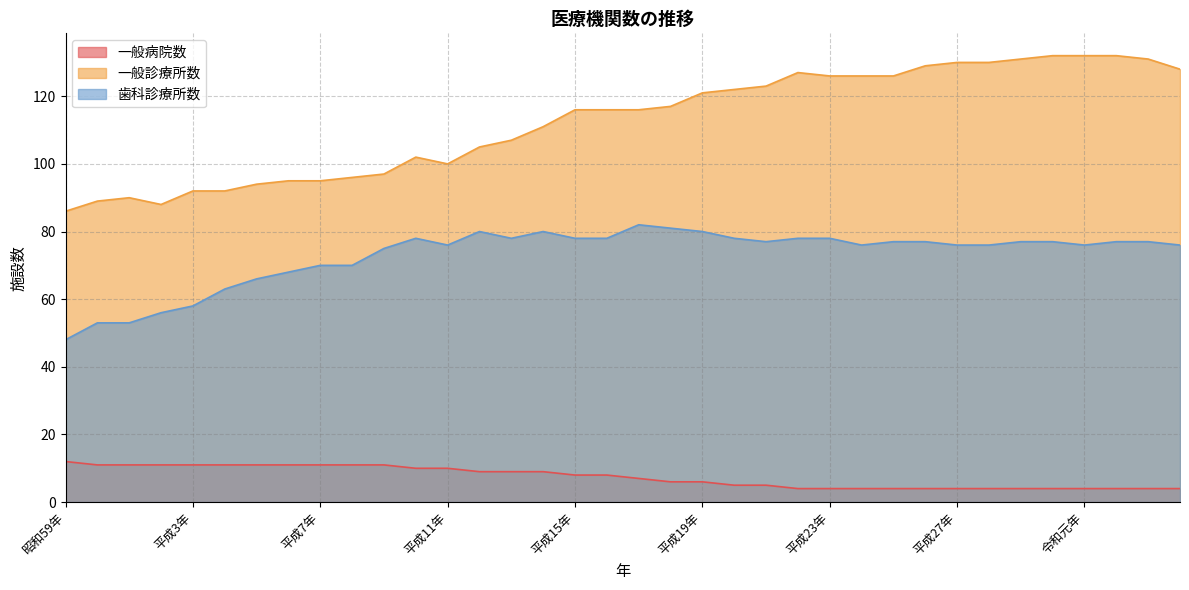

Reading left to right, list all the values displayed in this chart.

一般病院数: 12	11	11	11	11	11	11	11	11	11	11	10	10	9	9	9	8	8	7	6	6	5	5	4	4	4	4	4	4	4	4	4	4	4	4	4
一般診療所数: 86	89	90	88	92	92	94	95	95	96	97	102	100	105	107	111	116	116	116	117	121	122	123	127	126	126	126	129	130	130	131	132	132	132	131	128
歯科診療所数: 48	53	53	56	58	63	66	68	70	70	75	78	76	80	78	80	78	78	82	81	80	78	77	78	78	76	77	77	76	76	77	77	76	77	77	76